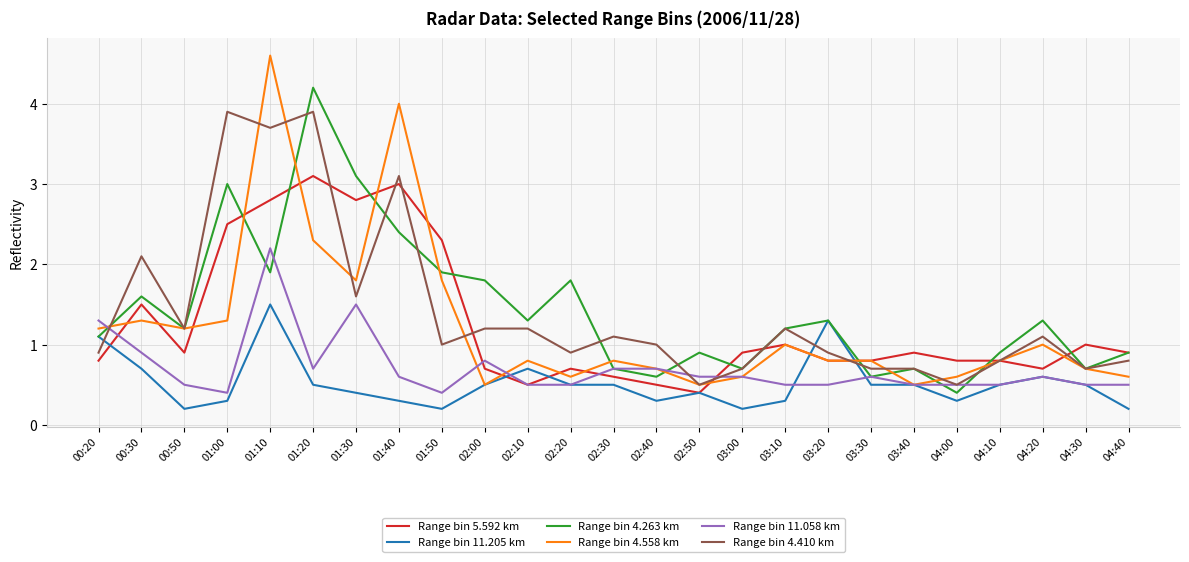

What is the minimum value for Range bin 4.558 km?

0.5